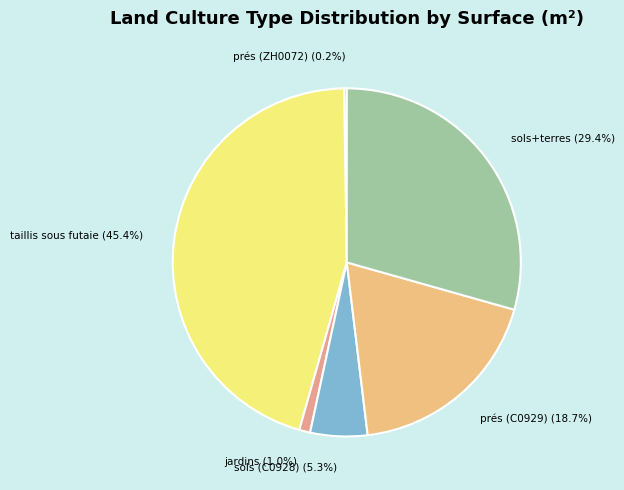

Which slice is the largest?

taillis sous futaie